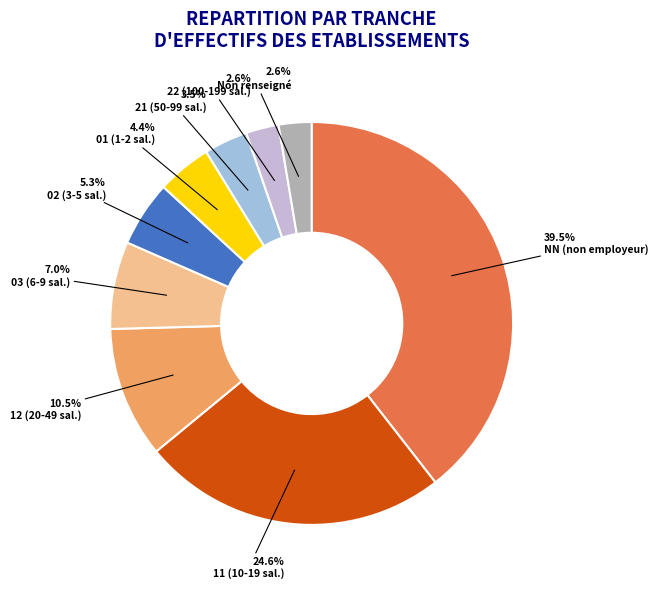

Between 12 (20-49 sal.) and 22 (100-199 sal.), which is larger?

12 (20-49 sal.)